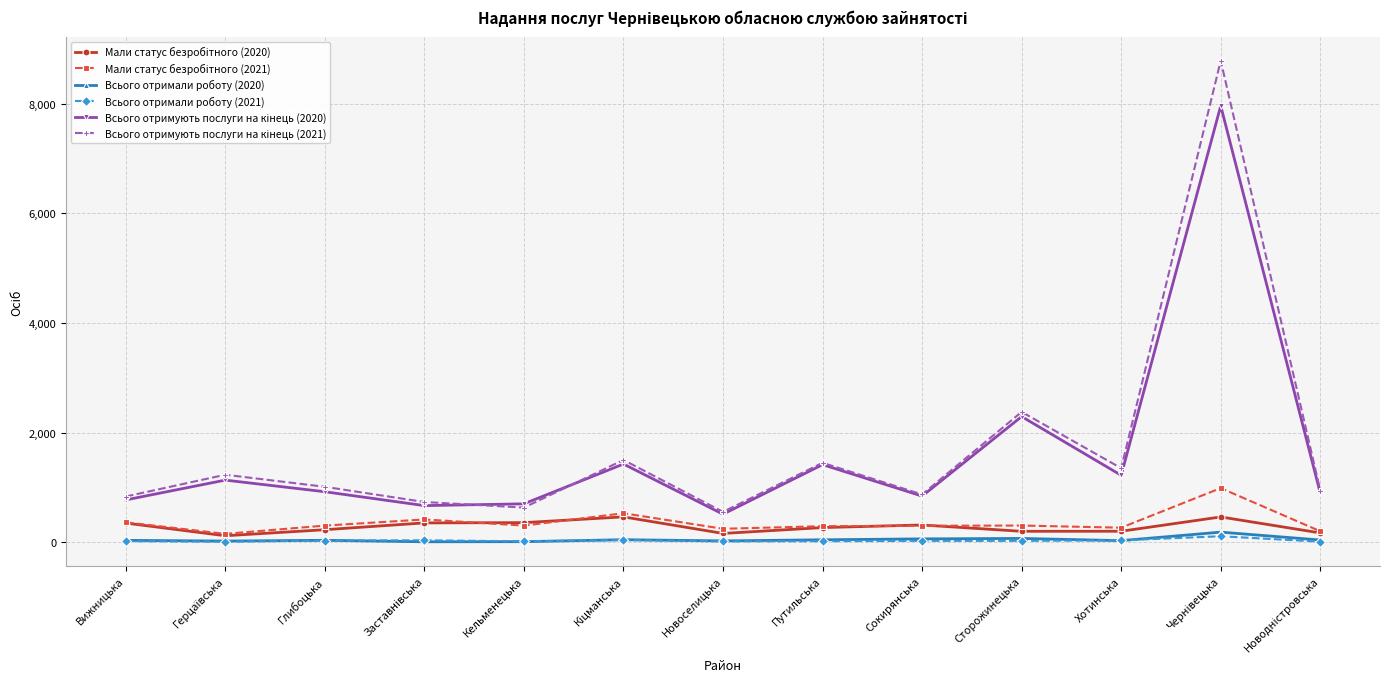

What is the greatest value displayed?

8780